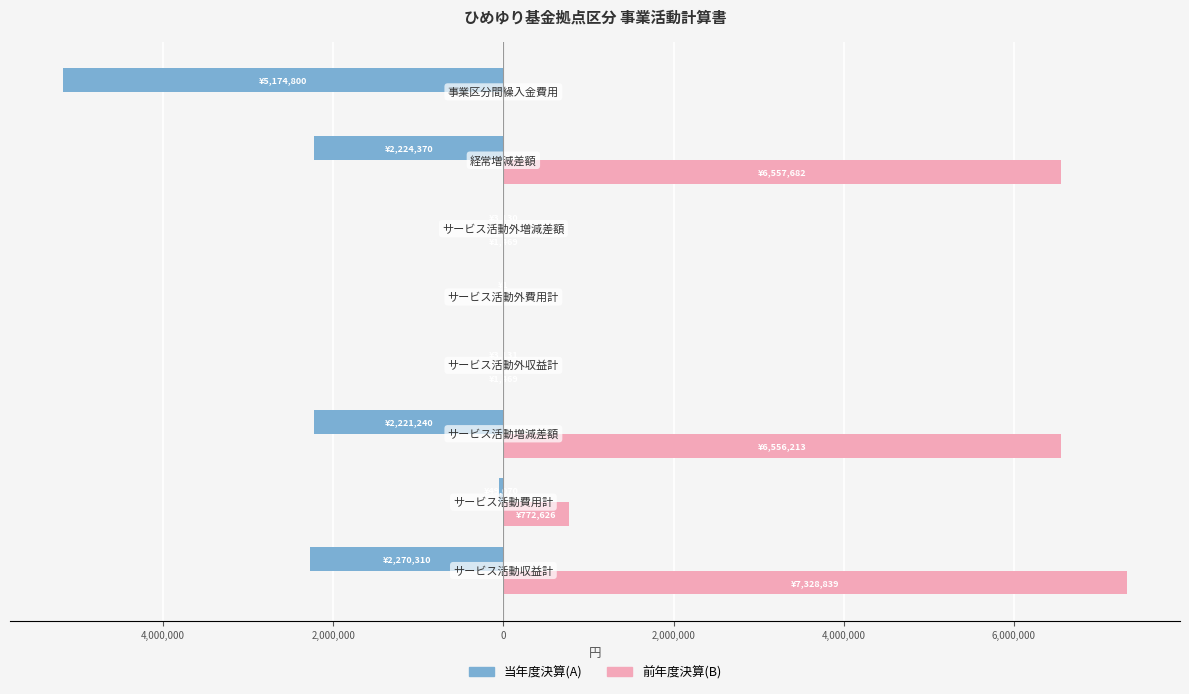

Reading right to left, transcribe all the data shown in this chart.

当年度決算(A): 8,000,000=-5174800	6,000,000=-2224370	4,000,000=-3130	2,000,000=-1	0=-3131	2,000,000=-2221240	4,000,000=-49070	6,000,000=-2270310
前年度決算(B): 8,000,000=0	6,000,000=6557682	4,000,000=1469	2,000,000=0	0=1469	2,000,000=6556213	4,000,000=772626	6,000,000=7328839